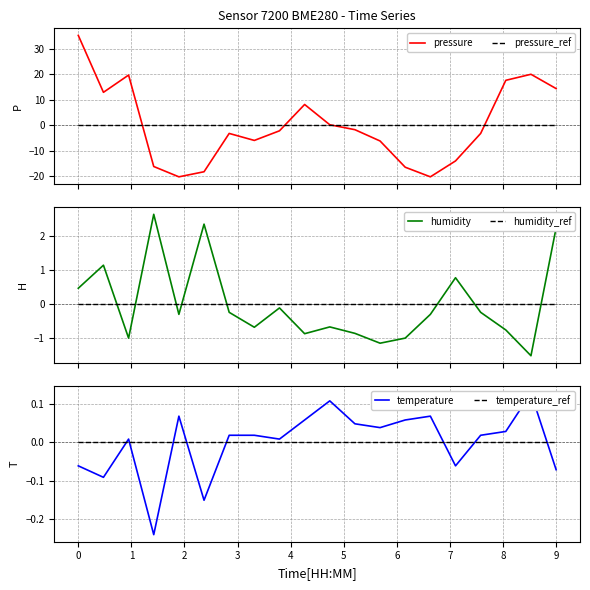

Is it true that temperature equals 0.2 at 10?

False